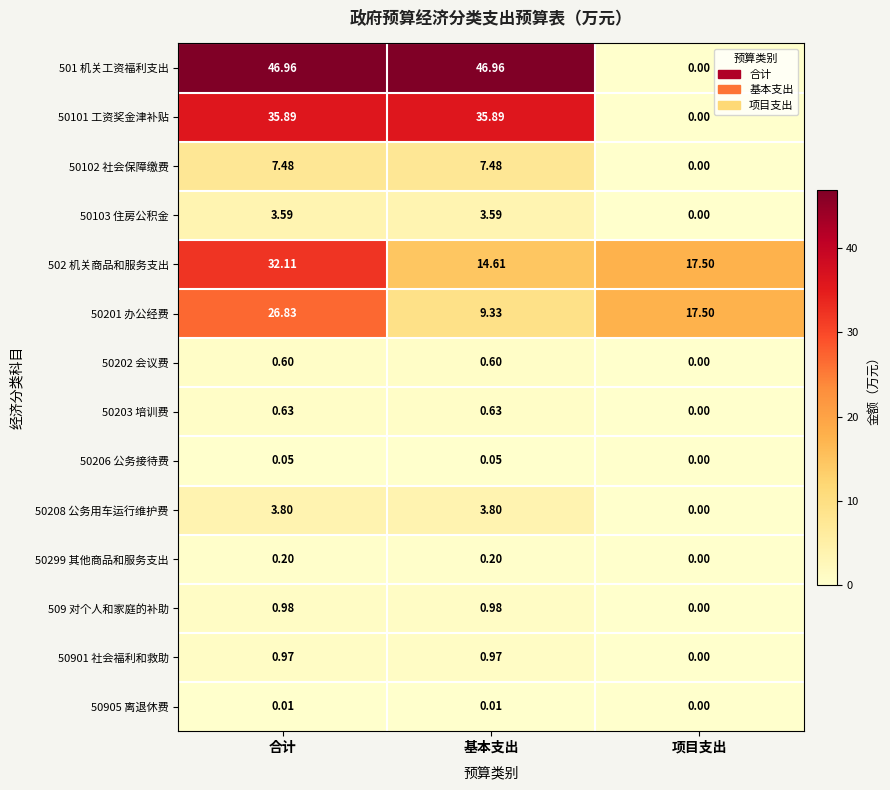

How many distinct data groups are displayed?

14